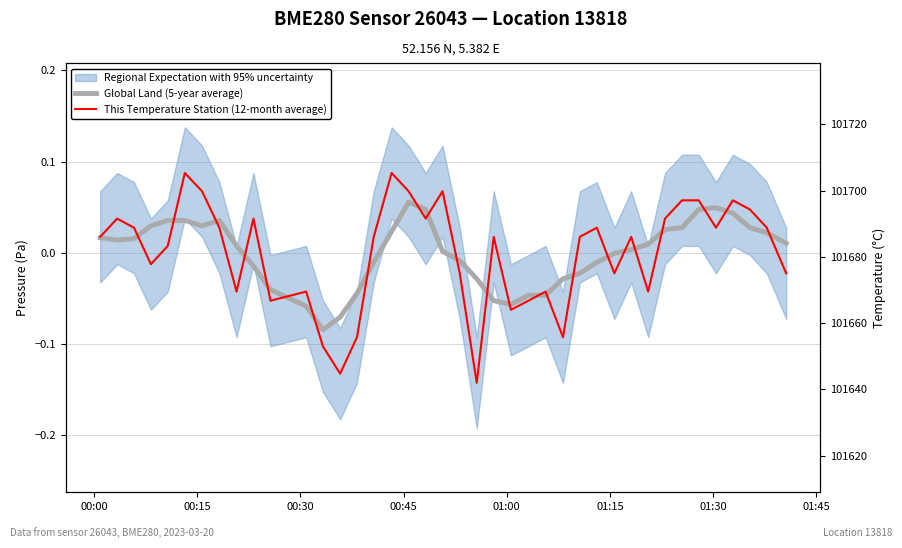

What is the sum of all pressure values?

4067043.0